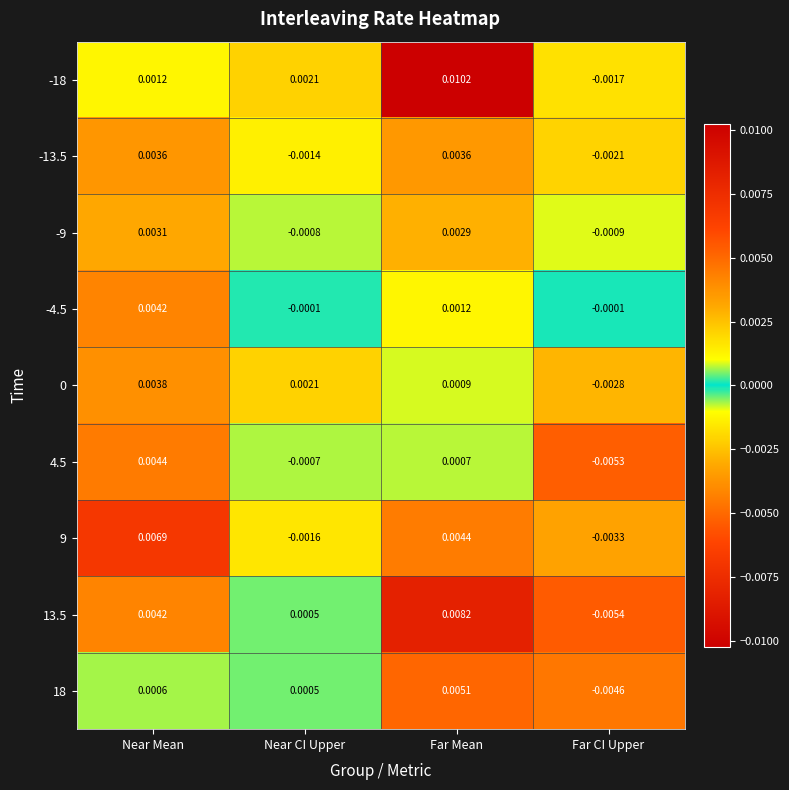

Where does the 0 series first go above 0?

Near Mean